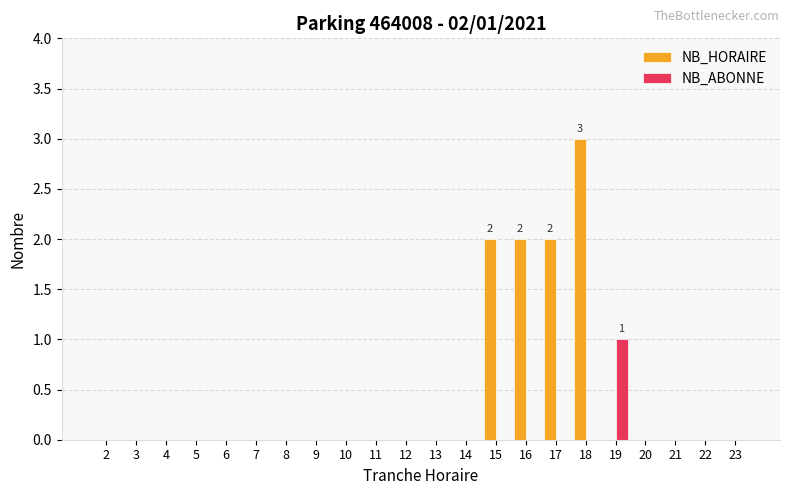

How many categories are shown in the chart?

22